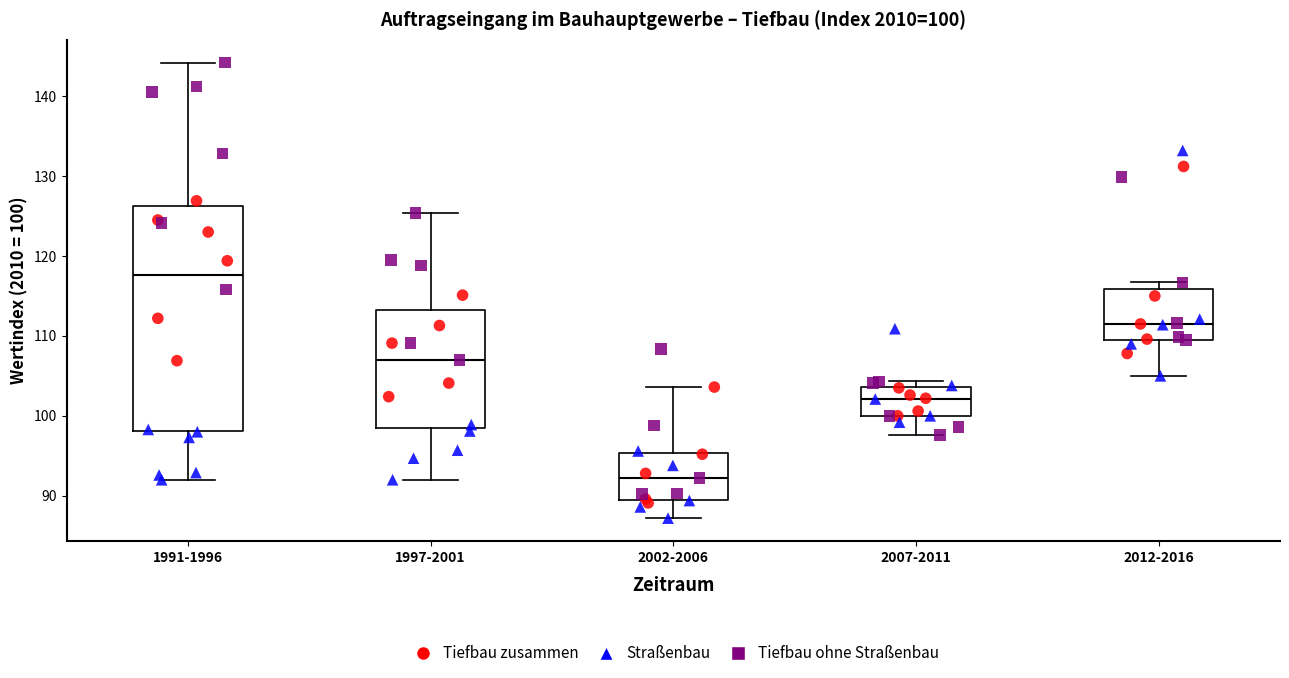

Which box's median line is the lowest?

2002-2006